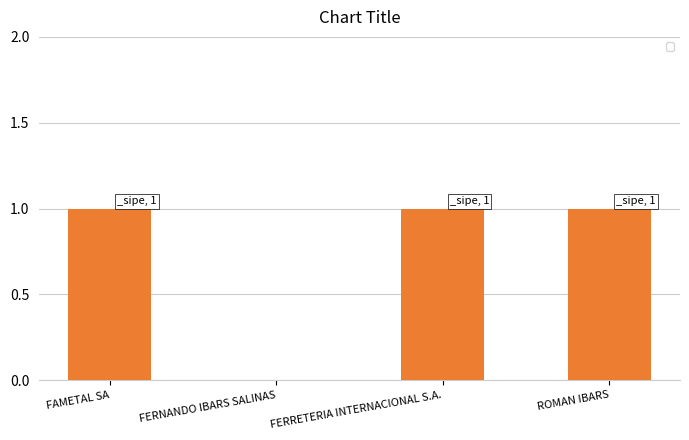

Reading left to right, extract all data points from this chart.

FAMETAL SA=1	FERNANDO IBARS SALINAS=0	FERRETERIA INTERNACIONAL S.A.=1	ROMAN IBARS=1